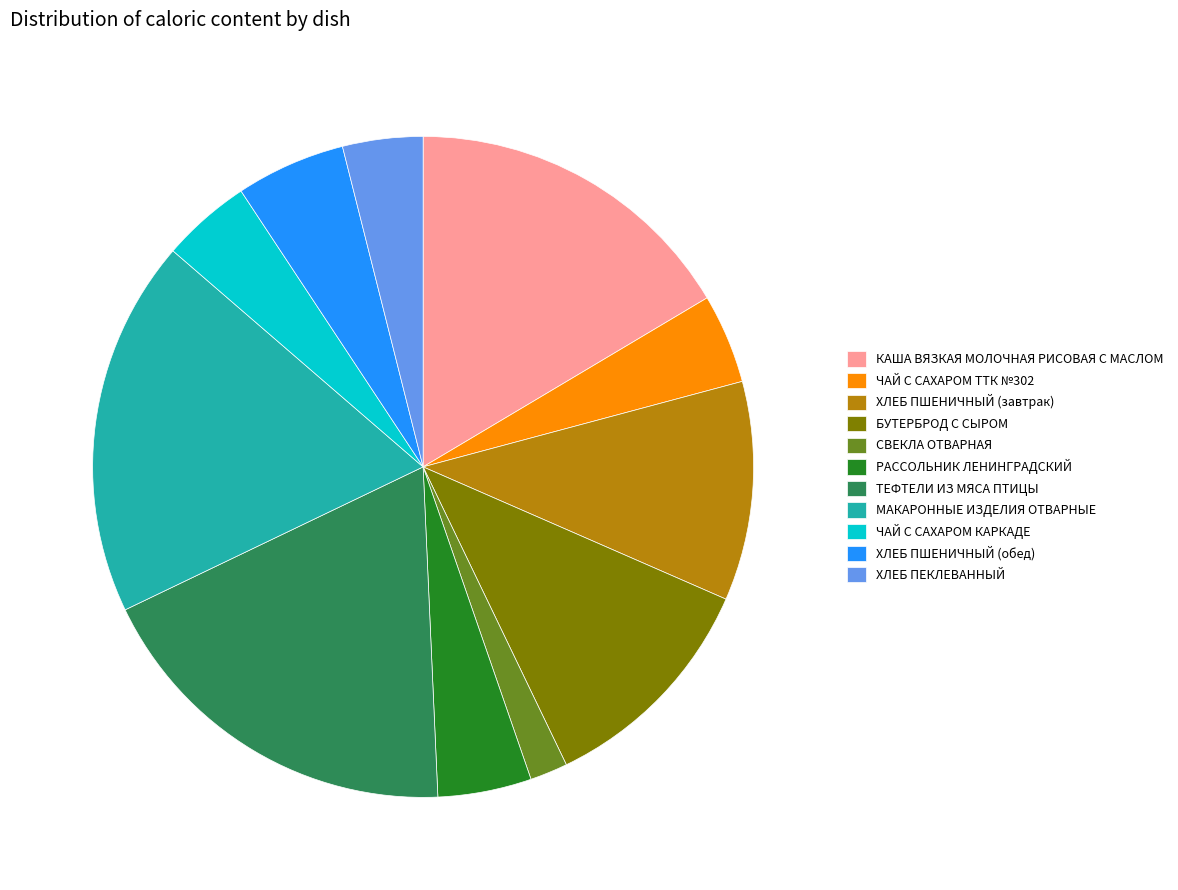

Does any single category account for the majority?

No